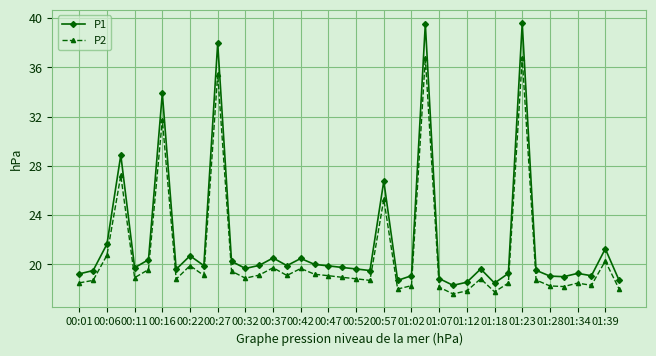

Which series has the largest total across all categories?

P1